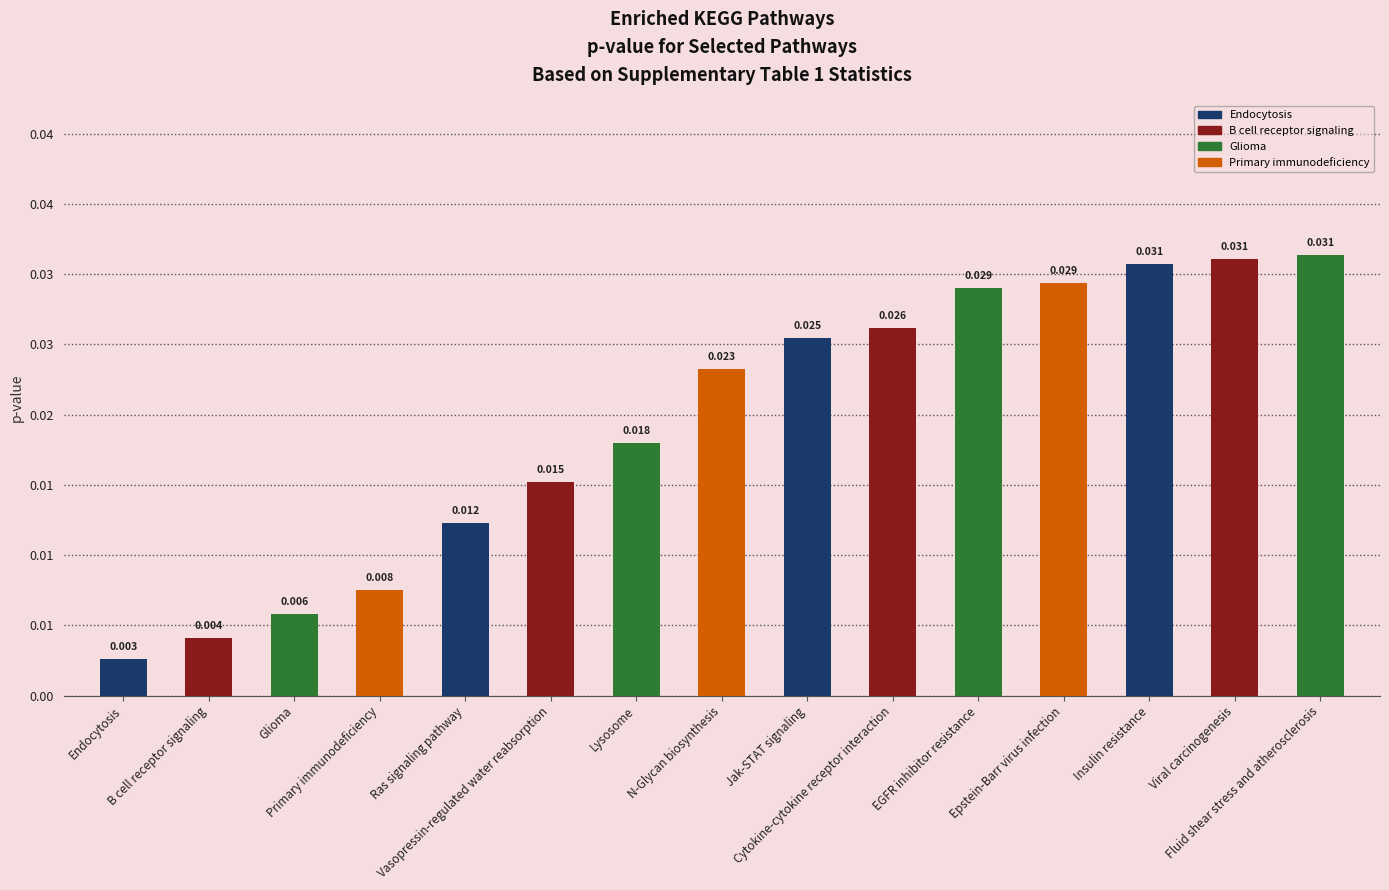

Between Jak-STAT signaling and Viral carcinogenesis, which is larger?

Viral carcinogenesis